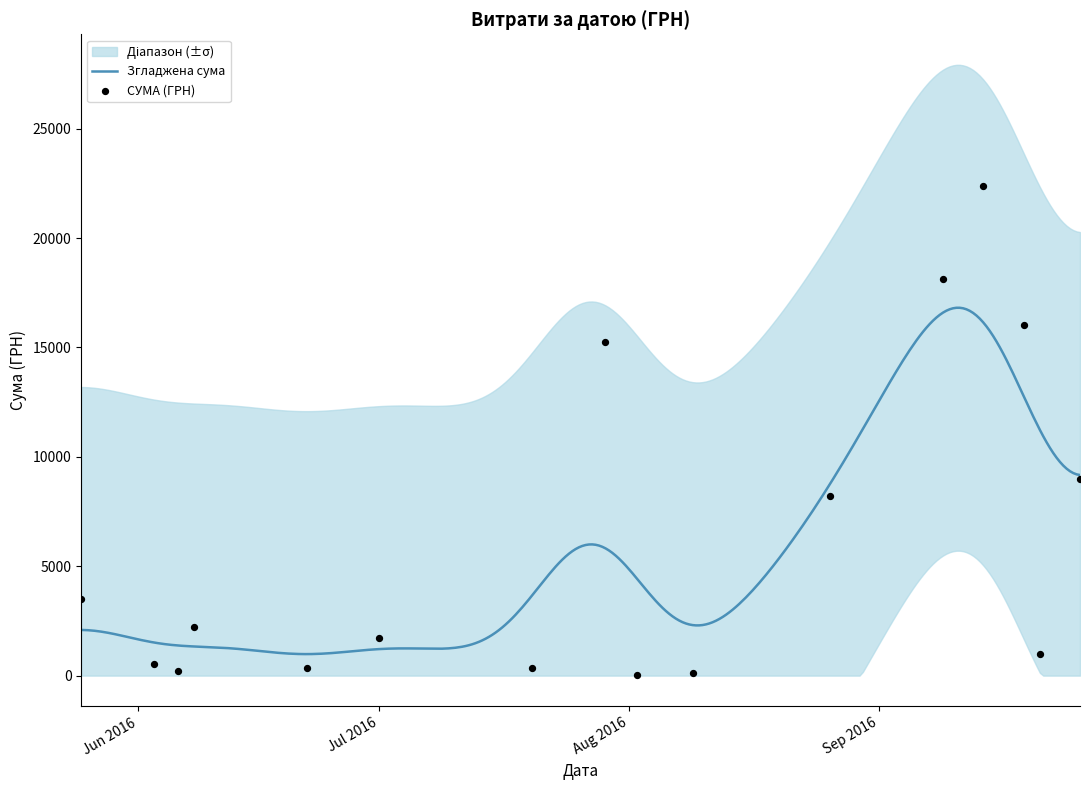

What is the change in value from 27 to 39?

+3354.8